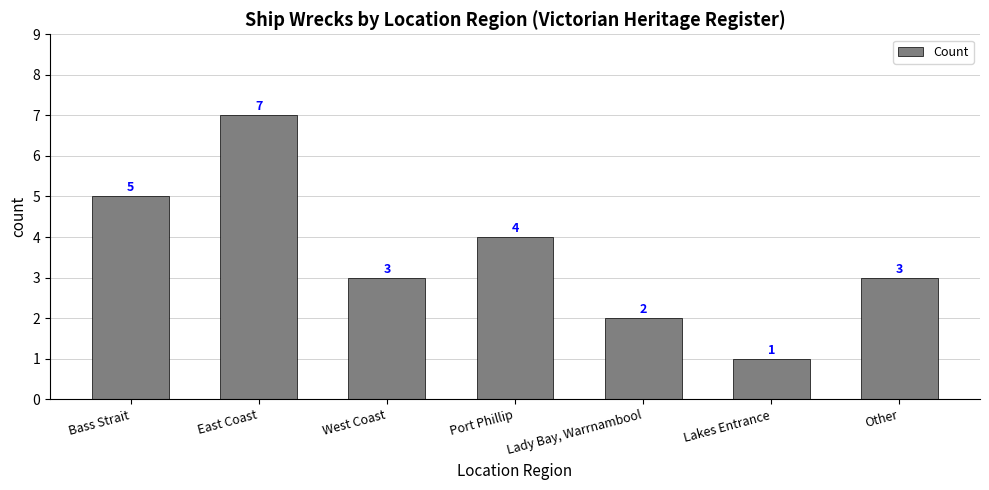

What is the sum of all values?

25